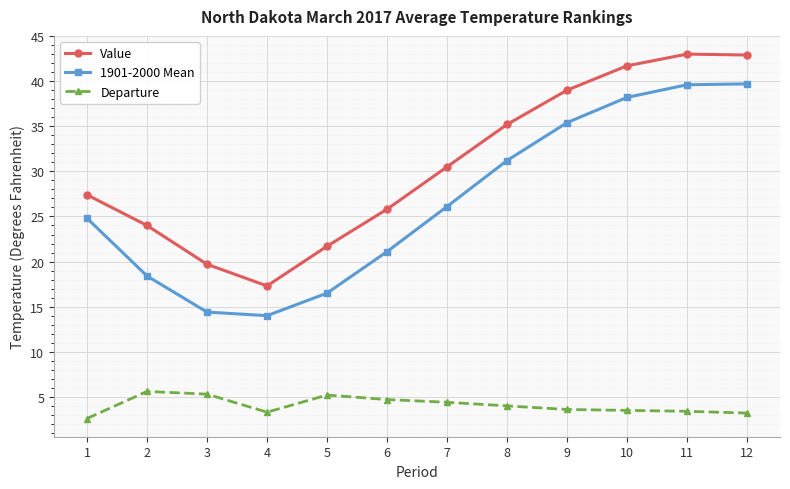

At how many categories does at least one series exceed 8?

12